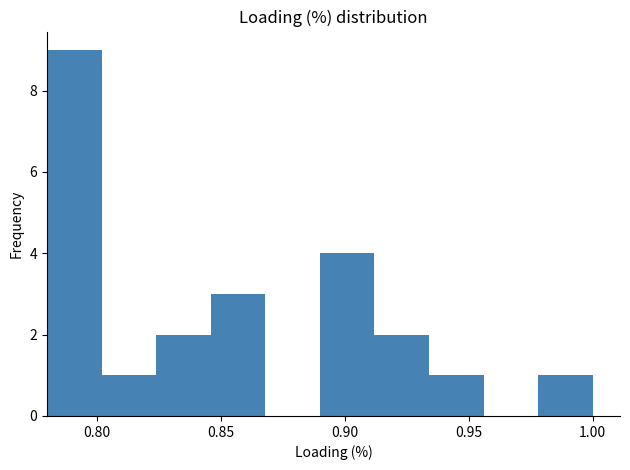

Reading left to right, list every bar in this chart as the range it spans on the x-axis followed by its height. Neither the bar edges nor the heights are printed on the chart, so give them approximately, as read against the axes.

0.780 to 0.802: 9
0.802 to 0.824: 1
0.824 to 0.846: 2
0.846 to 0.868: 3
0.868 to 0.890: 0
0.890 to 0.912: 4
0.912 to 0.934: 2
0.934 to 0.956: 1
0.956 to 0.978: 0
0.978 to 1.000: 1